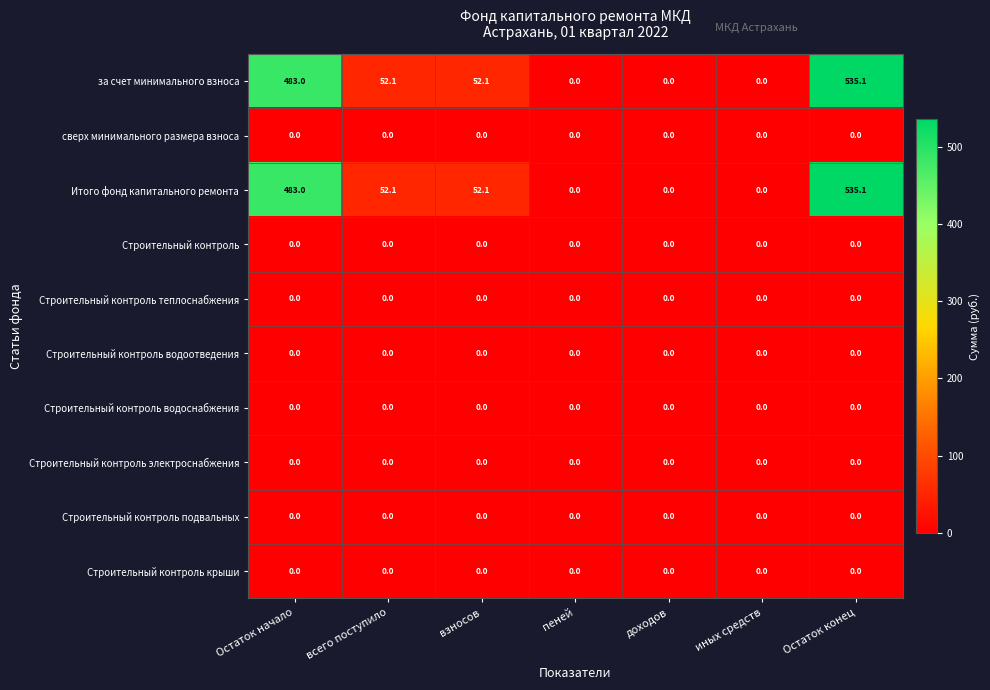

The value of Строительный контроль теплоснабжения at Остаток начало is 0.0. True or false?

True